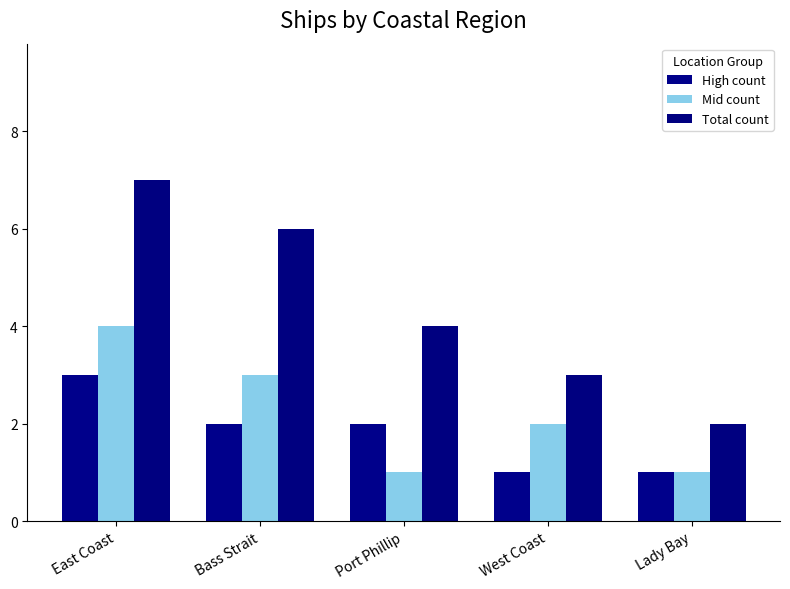

How many data points in Total count are less than 4?

2